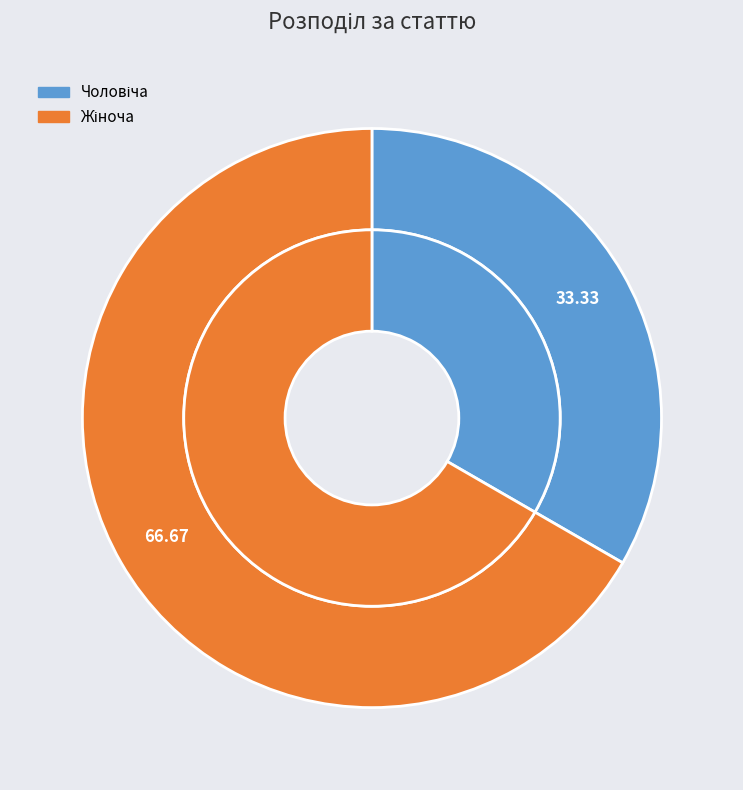

To the nearest percent, what is the average slice percentage?

50%